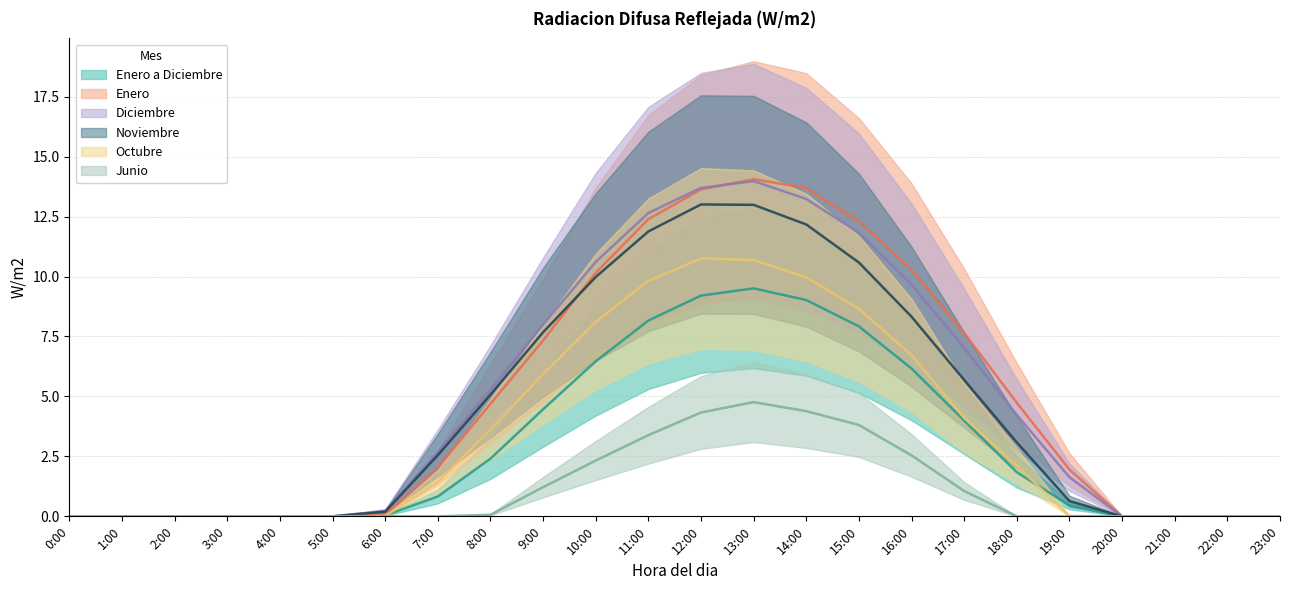

Between 20:00 and 11:00, which is larger?

11:00